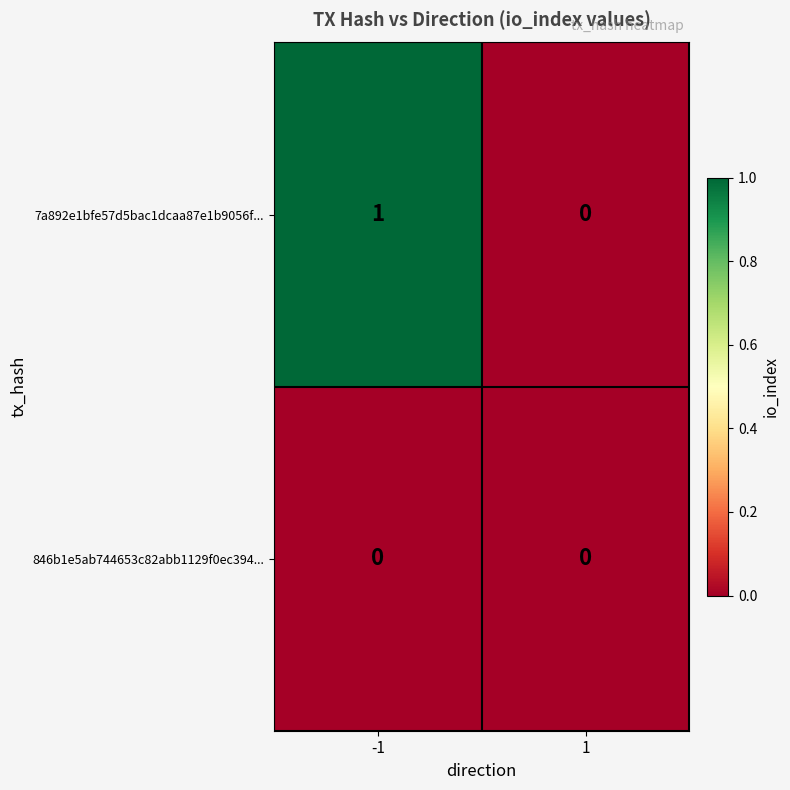

Reading left to right, transcribe all the data shown in this chart.

7a892e1bfe57d5bac1dcaa87e1b9056f...: 1	0
846b1e5ab744653c82abb1129f0ec394...: 0	0